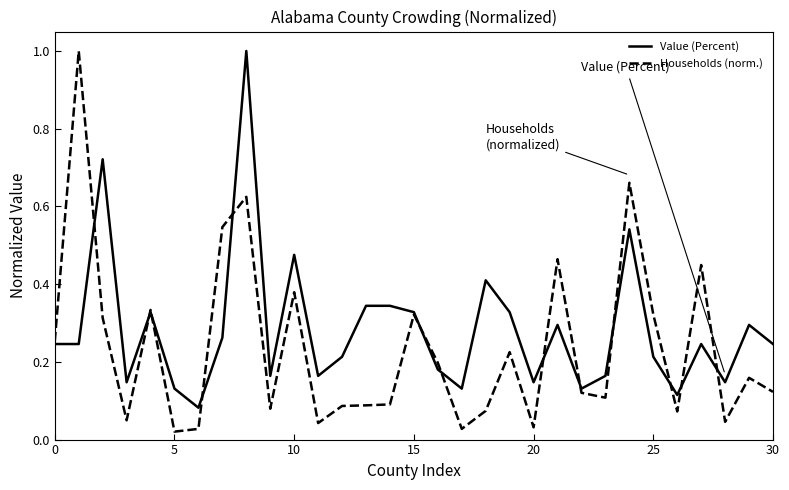

Which series has the widest spread of values?

Households (norm.)